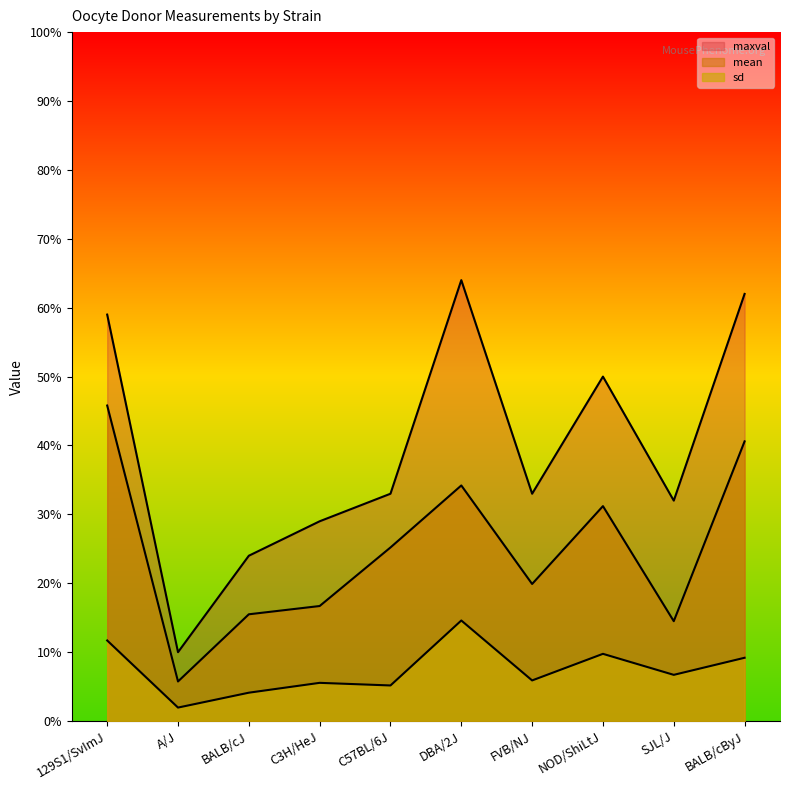

At which category does maxval reach its first local peak?

DBA/2J